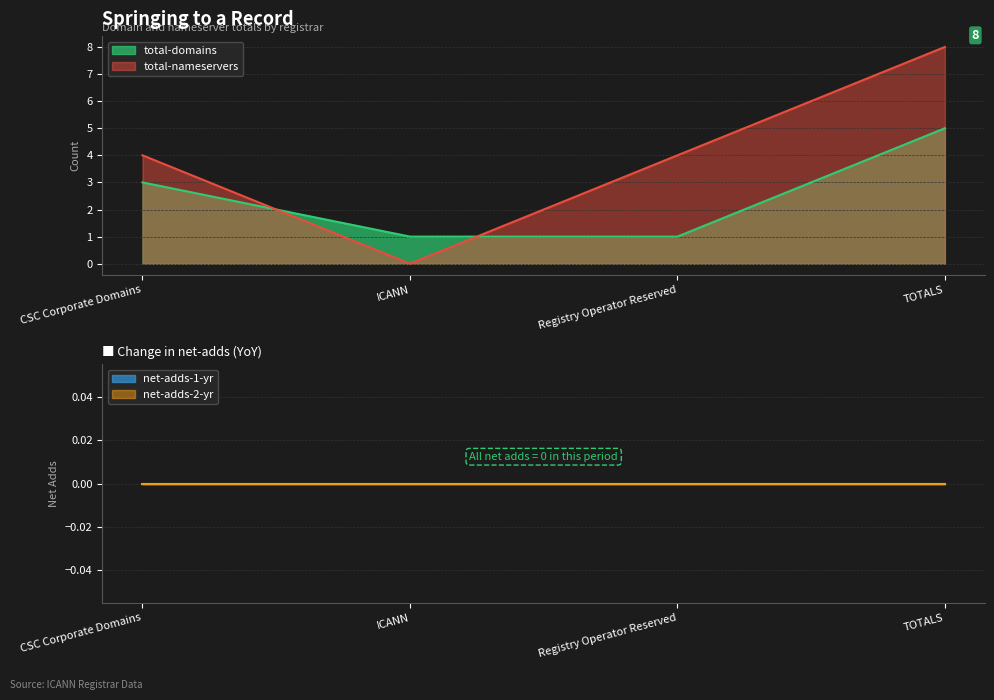

How many lines are shown in the chart?

2